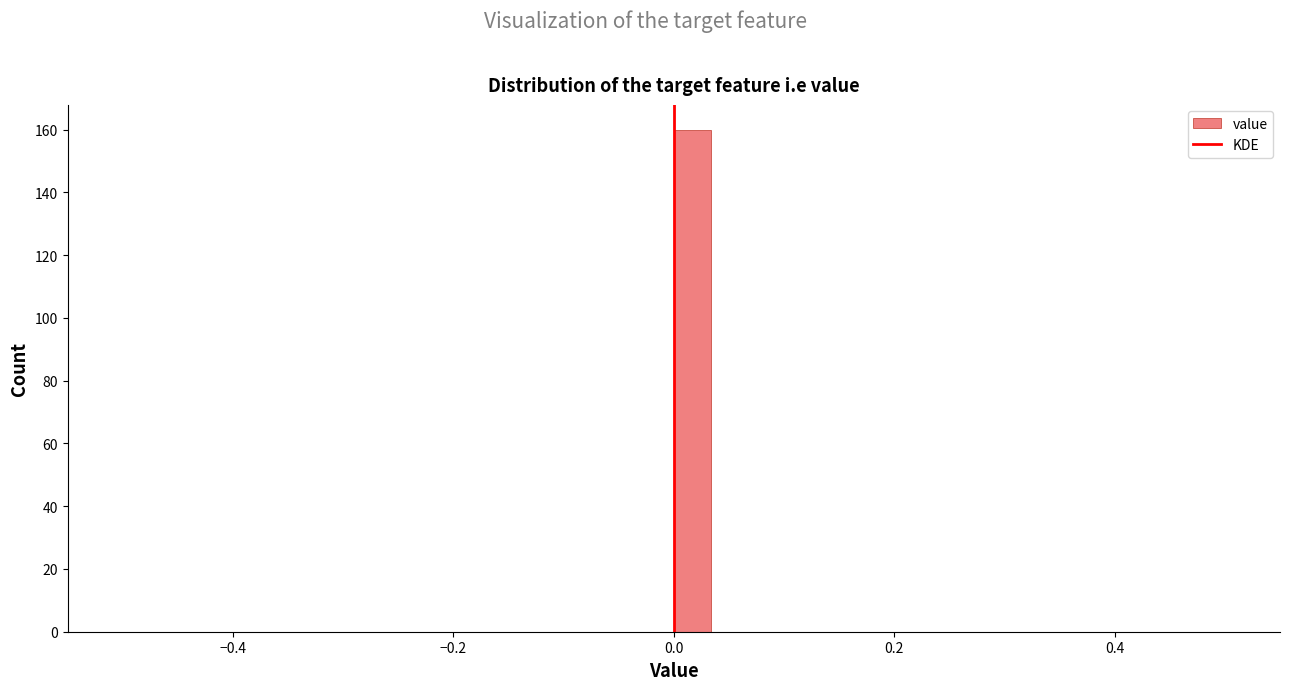

Around what value on the x-axis is the tallest bar? Give the approximate position of its centre, as read against the axis.

0.02